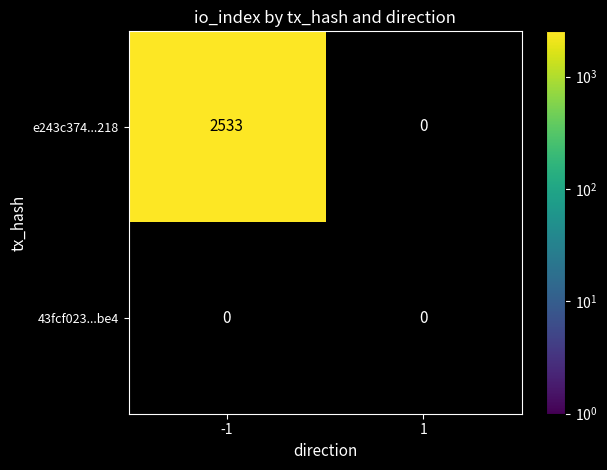

Reading left to right, what are all the values shown in this chart?

e243c374f744b7f39cdccaa19567d04a4b32218: 2533	0
43fcf023ede9740d3f2cb53789228d3d389dbe4: 0	0